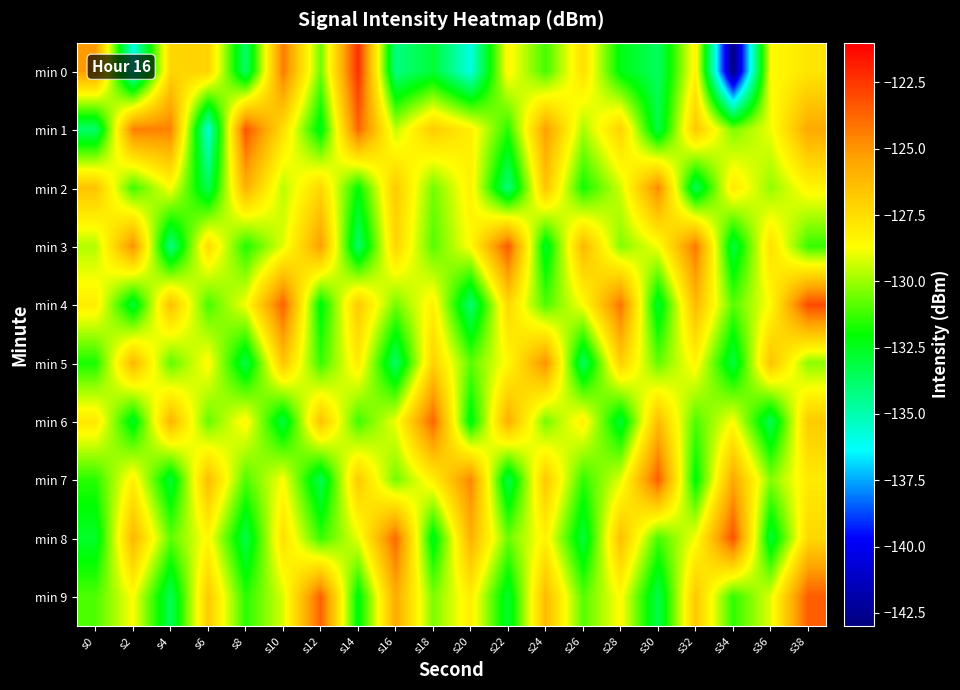

Reading left to right, extract all data points from this chart.

min 0: s0=-125.1	s2=-135.9	s4=-127.2	s6=-127.1	s8=-133.8	s10=-124.3	s12=-130.5	s14=-122.3	s16=-134.2	s18=-132.9	s20=-135.9	s22=-128.4	s24=-131.1	s26=-127.6	s28=-132.3	s30=-133.6	s32=-128.3	s34=-142.9	s36=-128.6	s38=-127.8
min 1: s0=-133.8	s2=-124.4	s4=-124.5	s6=-135.7	s8=-123.3	s10=-127.6	s12=-132.5	s14=-123.7	s16=-129.5	s18=-126.9	s20=-128.2	s22=-131.5	s24=-125.3	s26=-129.8	s28=-127.1	s30=-133.2	s32=-126.7	s34=-130.4	s36=-128.9	s38=-125.6
min 2: s0=-126.5	s2=-131.2	s4=-128.7	s6=-133.4	s8=-125.9	s10=-129.6	s12=-127.3	s14=-132.0	s16=-126.8	s18=-130.5	s20=-128.2	s22=-134.1	s24=-126.6	s26=-131.8	s28=-129.3	s30=-124.7	s32=-133.5	s34=-127.9	s36=-130.1	s38=-128.4
min 3: s0=-129.7	s2=-124.9	s4=-134.2	s6=-127.4	s8=-131.6	s10=-129.1	s12=-125.3	s14=-133.8	s16=-127.2	s18=-130.9	s20=-128.6	s22=-123.4	s24=-132.7	s26=-126.1	s28=-130.3	s30=-128.8	s32=-124.2	s34=-133.1	s36=-127.6	s38=-131.3
min 4: s0=-128.1	s2=-132.9	s4=-126.4	s6=-131.1	s8=-128.8	s10=-123.6	s12=-132.3	s14=-126.8	s16=-130.5	s18=-128.2	s20=-133.9	s22=-127.3	s24=-131.0	s26=-128.7	s28=-124.1	s30=-132.8	s32=-126.2	s34=-130.9	s36=-128.6	s38=-123.0
min 5: s0=-131.7	s2=-126.1	s4=-130.8	s6=-128.5	s8=-133.2	s10=-126.6	s12=-131.3	s14=-128.0	s16=-133.7	s18=-127.1	s20=-130.8	s22=-128.5	s24=-124.9	s26=-133.6	s28=-127.0	s30=-130.7	s32=-128.4	s34=-133.1	s36=-126.5	s38=-130.2
min 6: s0=-127.9	s2=-132.6	s4=-126.0	s6=-130.7	s8=-128.4	s10=-133.1	s12=-126.5	s14=-131.2	s16=-128.9	s18=-123.7	s20=-132.4	s22=-125.8	s24=-130.5	s26=-128.2	s28=-132.9	s30=-126.3	s32=-131.0	s34=-128.7	s36=-133.4	s38=-126.8
min 7: s0=-131.5	s2=-128.2	s4=-132.9	s6=-126.3	s8=-131.0	s10=-128.7	s12=-133.4	s14=-126.8	s16=-130.5	s18=-128.2	s20=-124.6	s22=-133.3	s24=-126.7	s26=-131.4	s28=-129.1	s30=-123.5	s32=-132.2	s34=-125.6	s36=-130.3	s38=-128.0
min 8: s0=-132.7	s2=-126.1	s4=-130.8	s6=-128.5	s8=-133.2	s10=-127.6	s12=-131.3	s14=-129.0	s16=-123.8	s18=-132.5	s20=-125.9	s22=-130.6	s24=-128.3	s26=-133.0	s28=-126.4	s30=-131.1	s32=-128.8	s34=-123.2	s36=-132.9	s38=-127.3
min 9: s0=-131.0	s2=-128.7	s4=-133.4	s6=-126.8	s8=-131.5	s10=-129.2	s12=-123.6	s14=-132.3	s16=-125.7	s18=-130.4	s20=-128.1	s22=-132.8	s24=-126.2	s26=-130.9	s28=-128.6	s30=-133.3	s32=-126.7	s34=-131.4	s36=-129.1	s38=-123.5